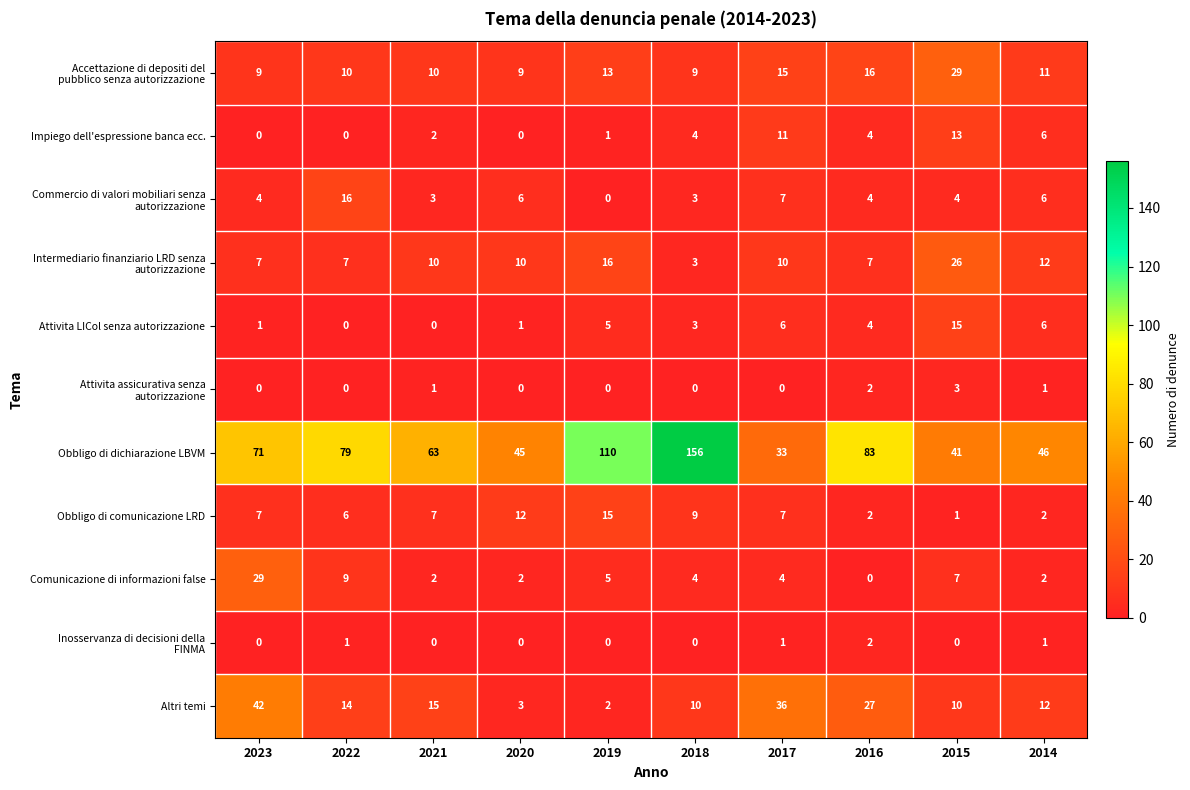

What is the difference between the Obbligo di dichiarazione LBVM values at 2019 and 2020?

65